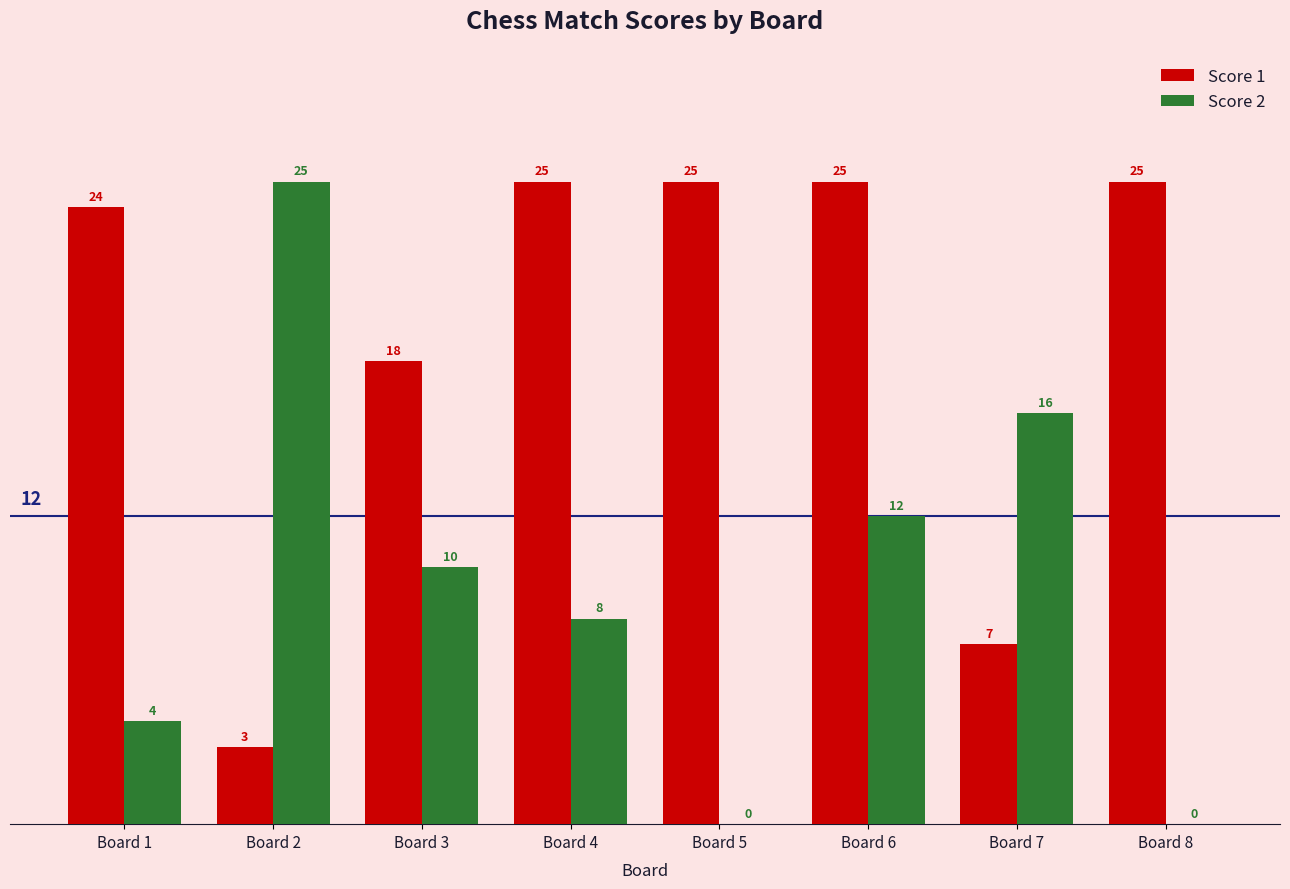

At which label is Score 2 closest to 12?

Board 6